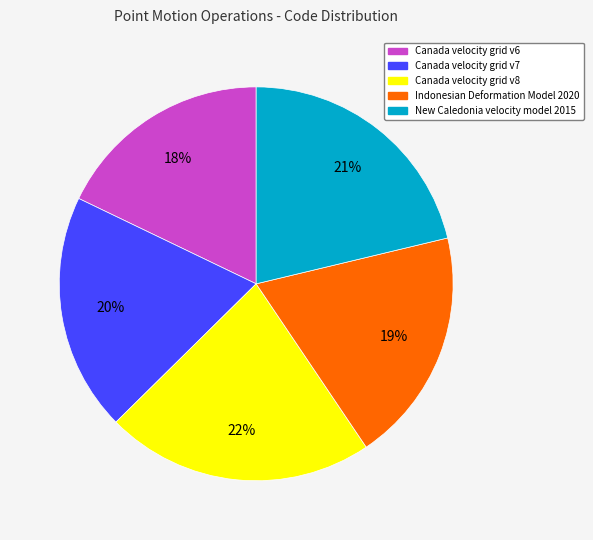

How many segments does this pie chart have?

5